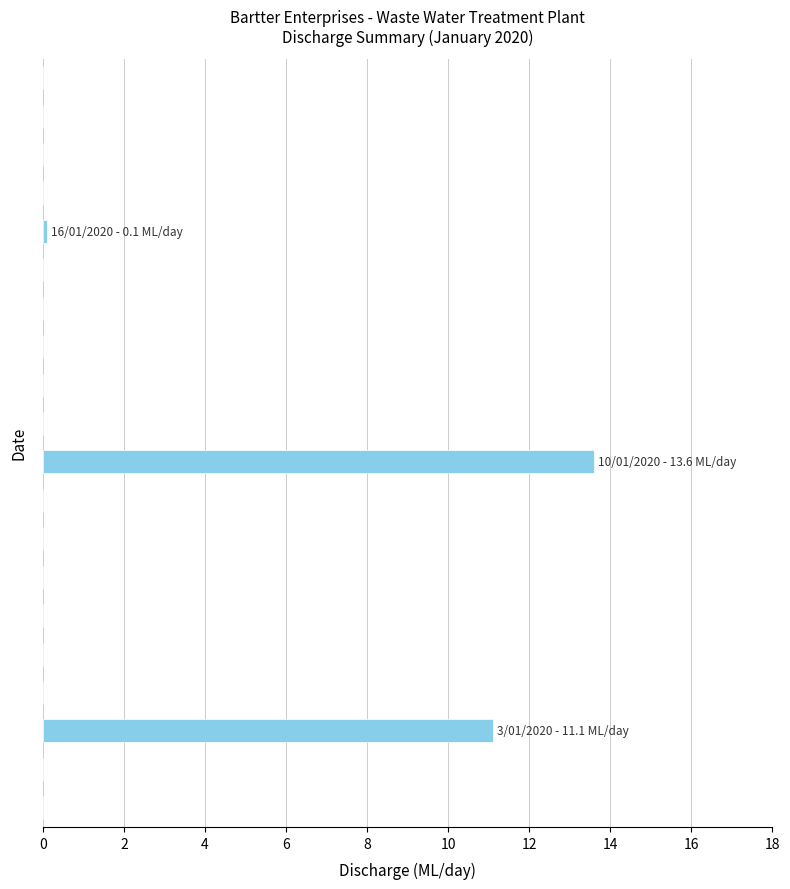

What is the greatest value displayed?

13.6